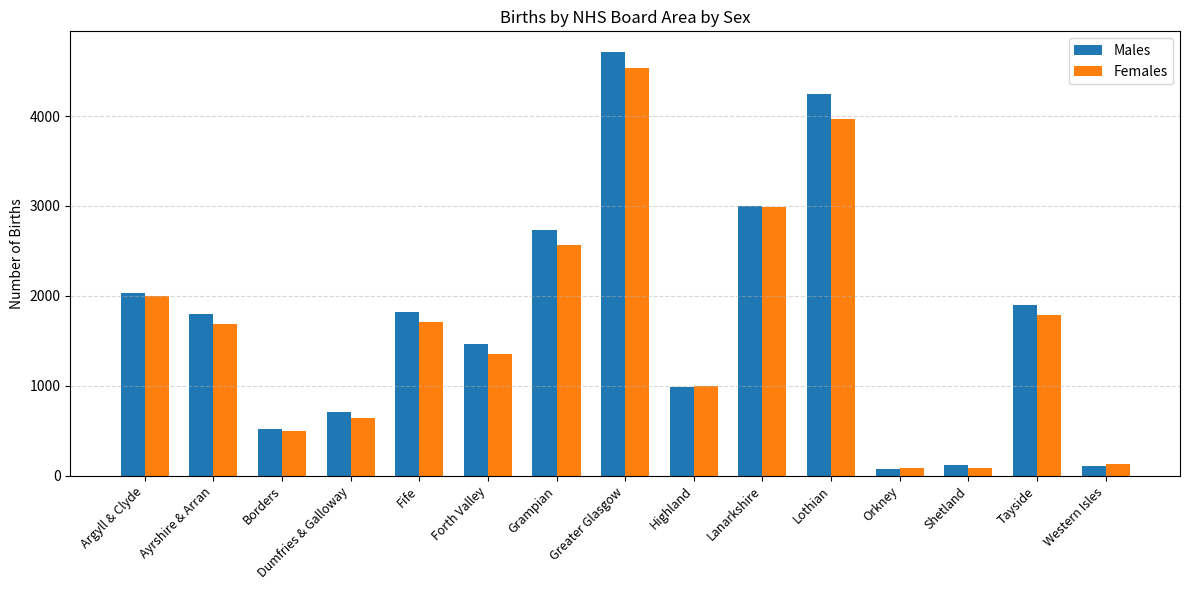

How many values in the Females series are below 1691?

7